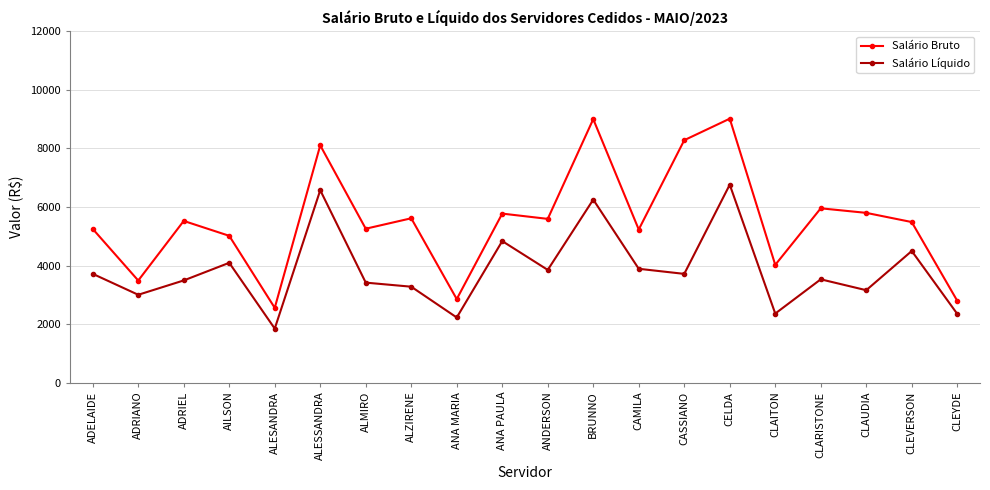

How many series are shown in this chart?

2